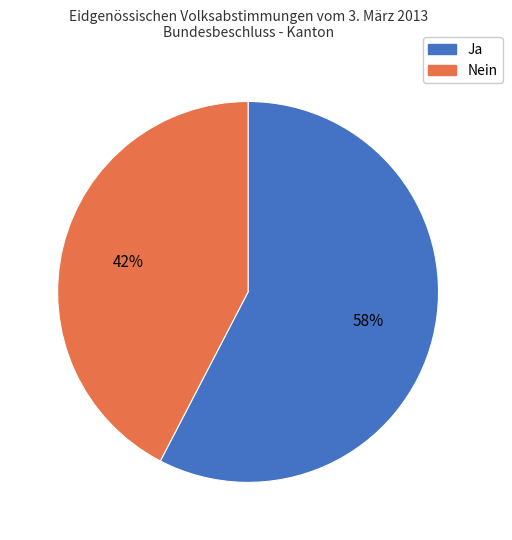

Is there any slice that represents more than half of the pie?

Yes